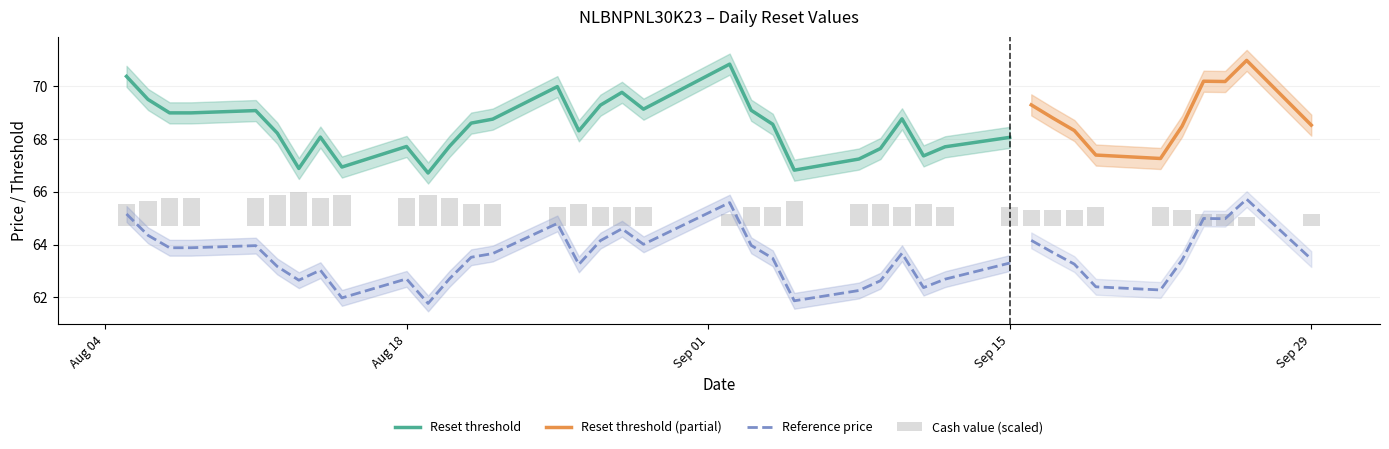

Are the bars grouped side by side (vs. stacked)?

Yes